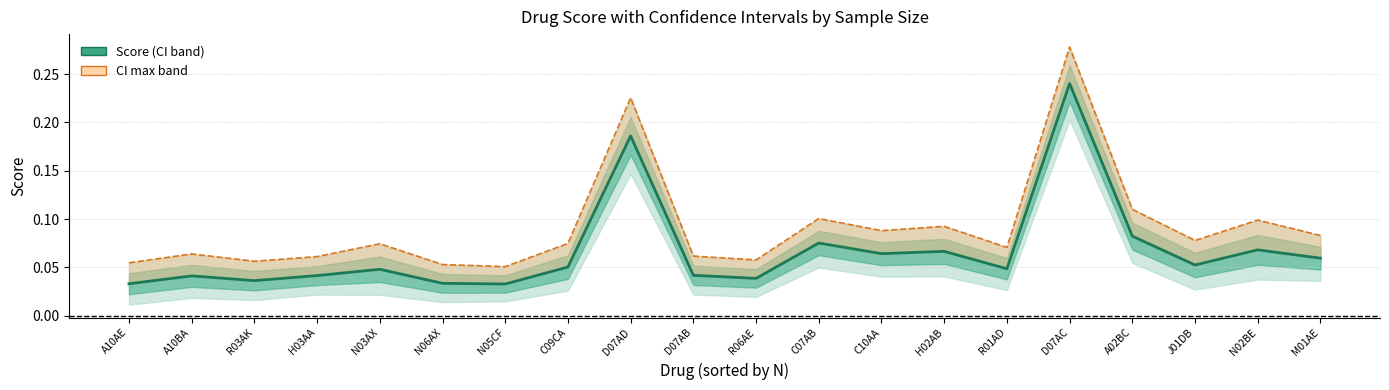

Where is the first local minimum for CI max?

R03AK